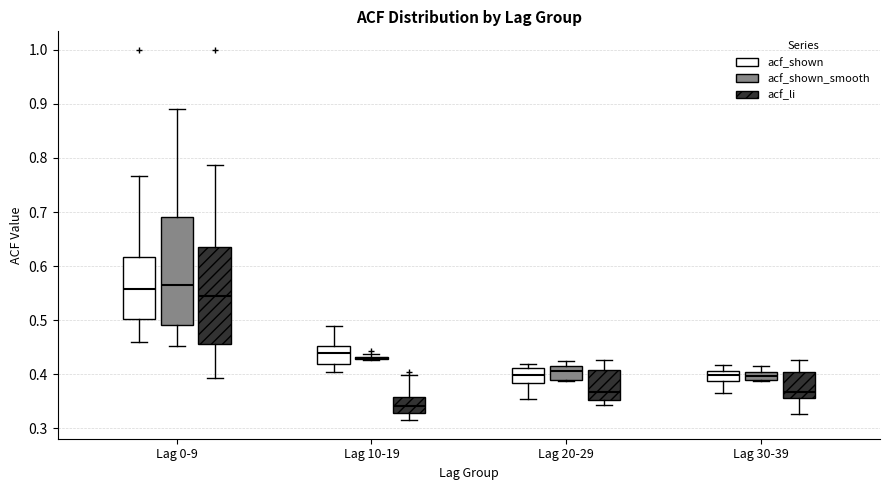

Where is the upper edge of the box for Lag 10-19 (acf_li) on the y-axis? The values are not printed on the chart, so give them approximately, as read against the axis.

0.36